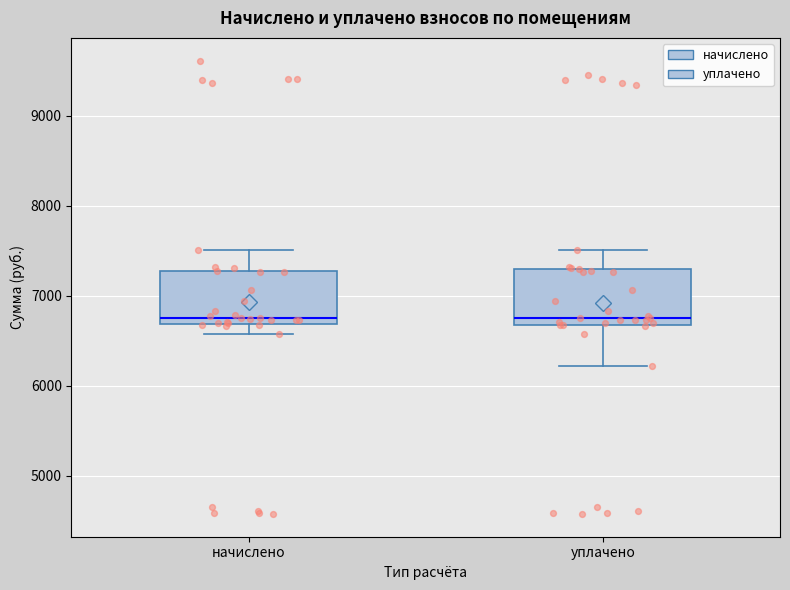

Where is the upper edge of the box for уплачено on the y-axis? The values are not printed on the chart, so give them approximately, as read against the axis.

7300